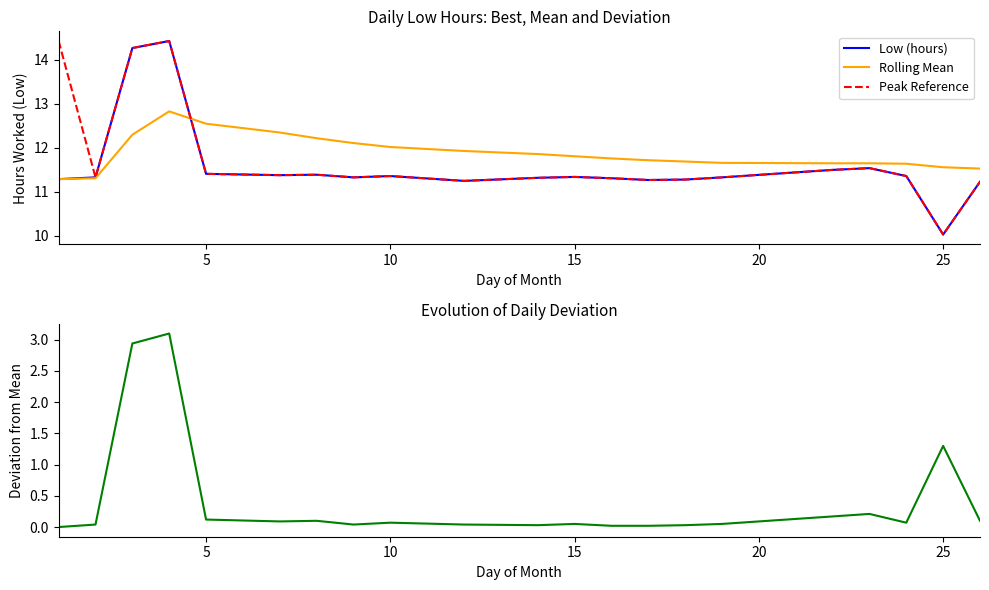

How many lines are shown in the chart?

4